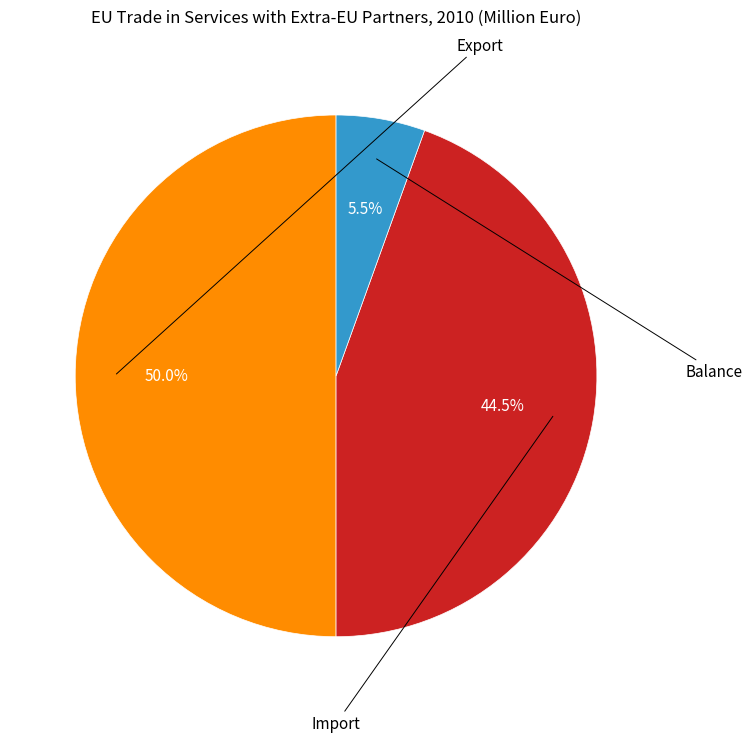

How many segments does this pie chart have?

3